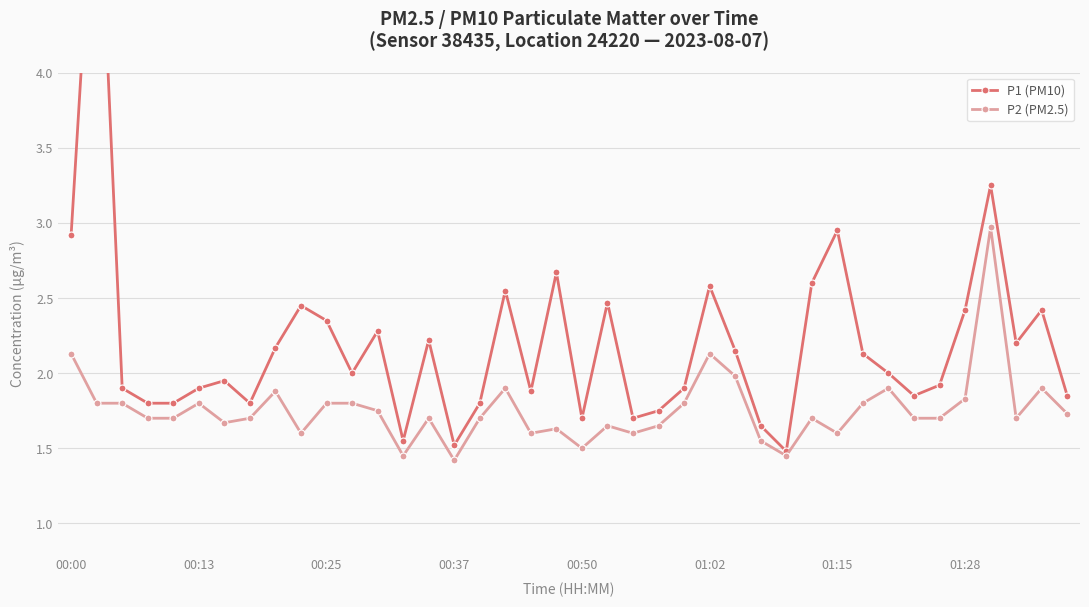

What is the spread (max minus min) of values at 16?

0.1